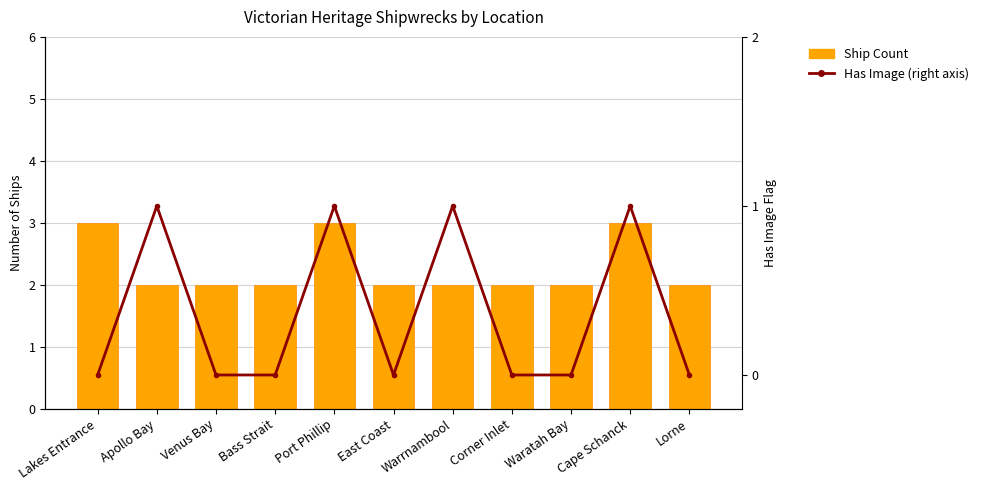

How many Ship Count values are between 2 and 3?

11